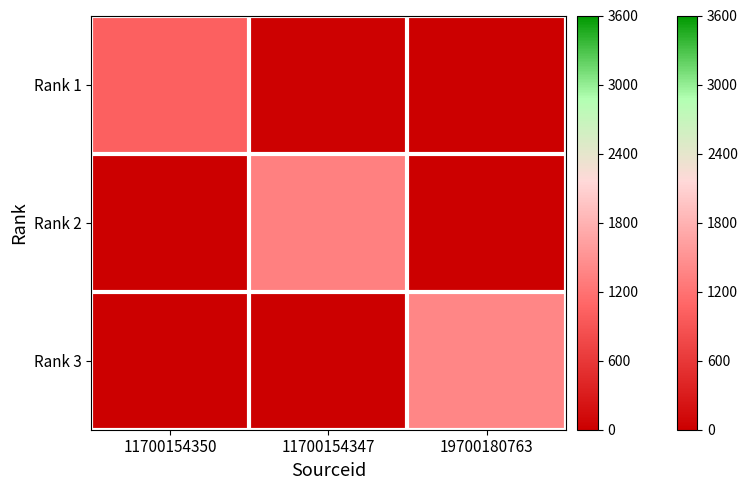

Reading left to right, extract all data points from this chart.

Rank 1: 11700154350=1021	11700154347=17	19700180763=0
Rank 2: 11700154350=0	11700154347=1330	19700180763=10
Rank 3: 11700154350=0	11700154347=0	19700180763=1383